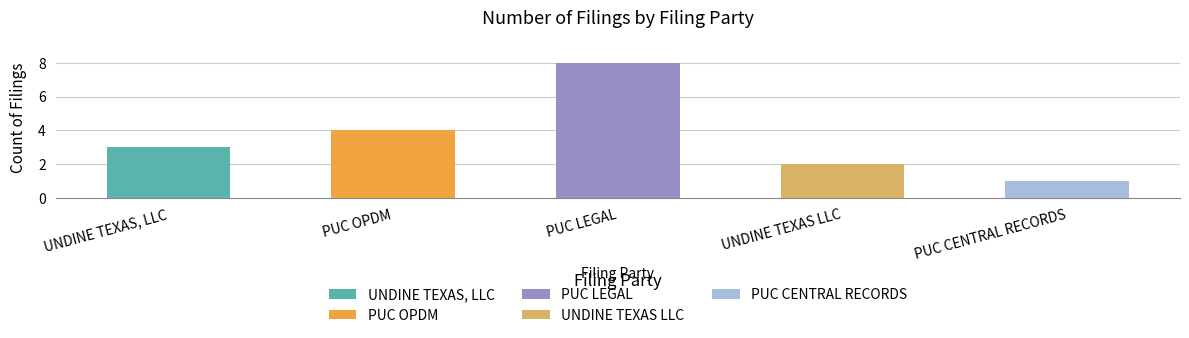

At which label is the value closest to 4?

PUC OPDM